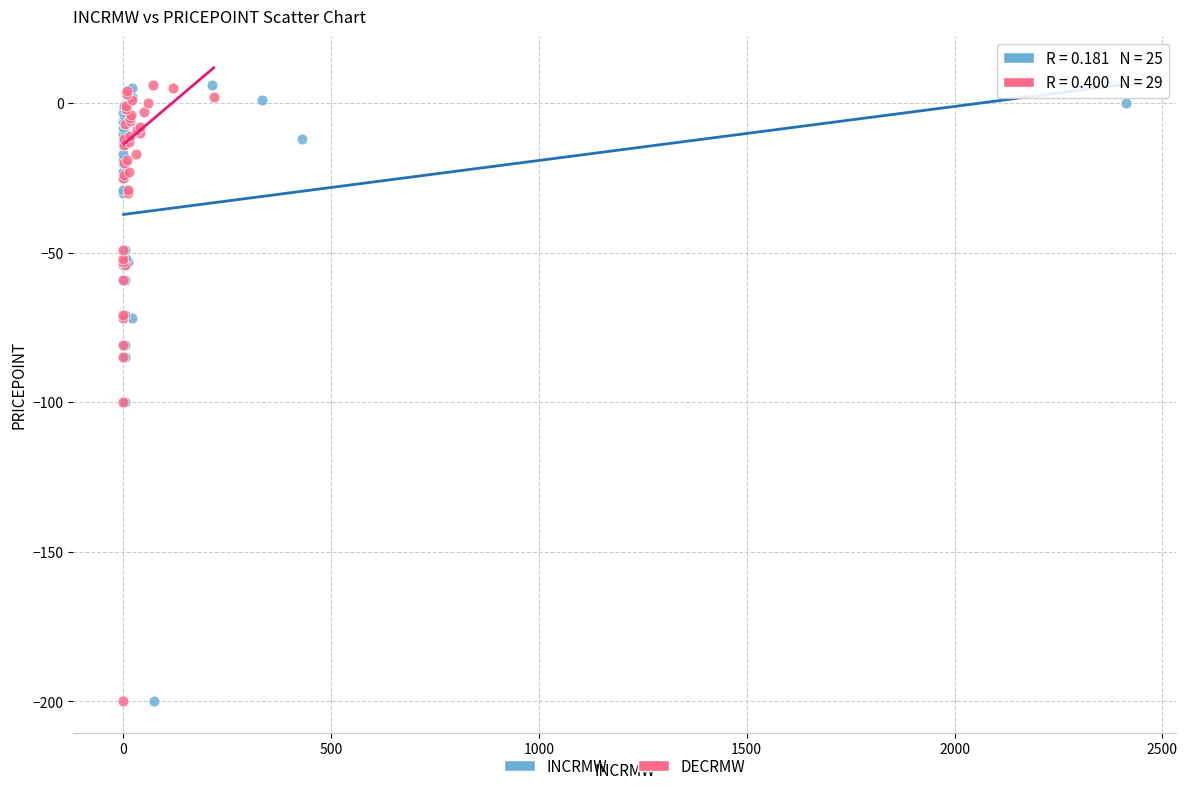

What are all the series names shown in the legend?

INCRMW, DECRMW